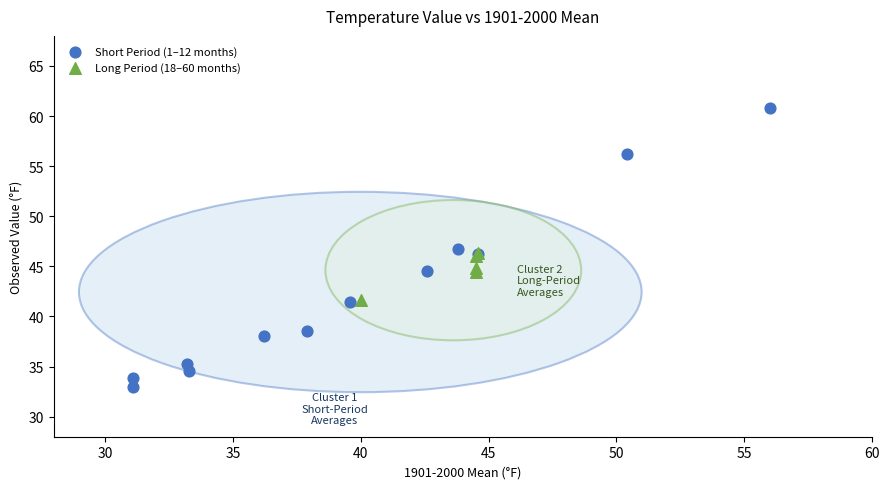

Which series has the largest Y range (max minus min)?

Short Period (1–12 months)